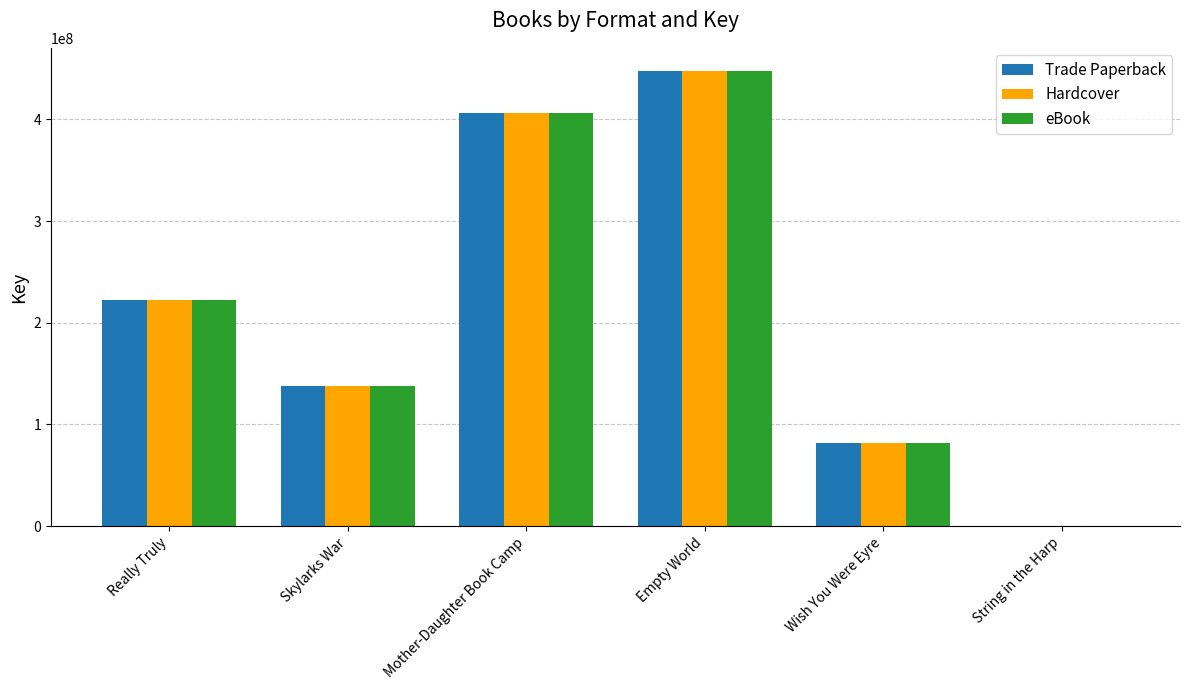

Does the chart contain stacked bars?

No